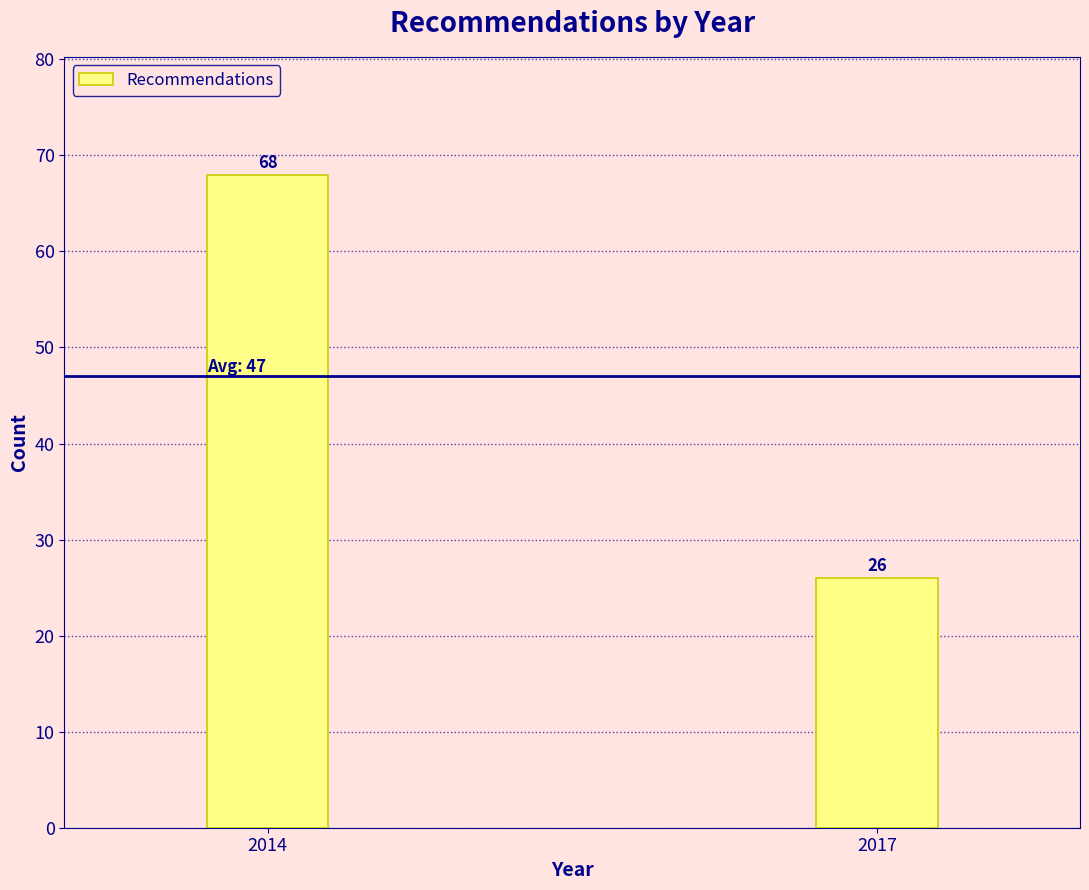

Reading left to right, what are all the values shown in this chart?

68	26